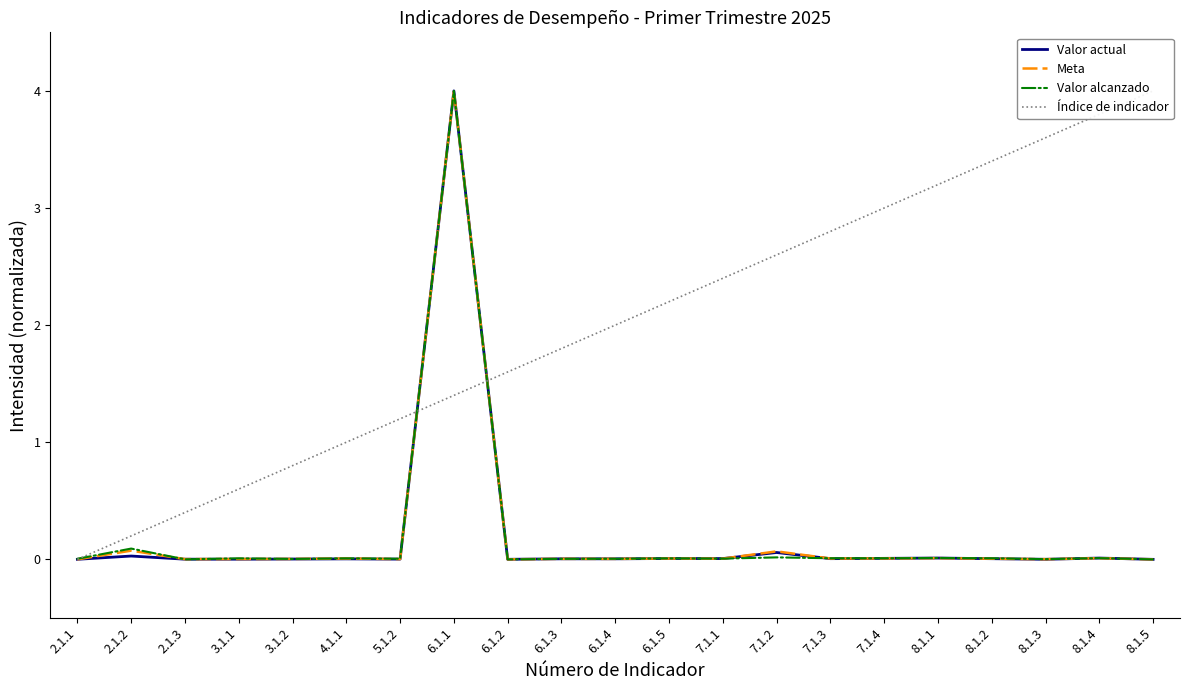

Reading left to right, extract all data points from this chart.

Valor actual: 2.1.1=0.0	2.1.2=0.0	2.1.3=0.0	3.1.1=0.0	3.1.2=0.0	4.1.1=0.0	5.1.2=0.0	6.1.1=4.0	6.1.2=0.0	6.1.3=0.0	6.1.4=0.0	6.1.5=0.0	7.1.1=0.0	7.1.2=0.1	7.1.3=0.0	7.1.4=0.0	8.1.1=0.0	8.1.2=0.0	8.1.3=0.0	8.1.4=0.0	8.1.5=0.0
Meta: 2.1.1=0.0	2.1.2=0.1	2.1.3=0.0	3.1.1=0.0	3.1.2=0.0	4.1.1=0.0	5.1.2=0.0	6.1.1=4.0	6.1.2=0.0	6.1.3=0.0	6.1.4=0.0	6.1.5=0.0	7.1.1=0.0	7.1.2=0.1	7.1.3=0.0	7.1.4=0.0	8.1.1=0.0	8.1.2=0.0	8.1.3=0.0	8.1.4=0.0	8.1.5=0.0
Valor alcanzado: 2.1.1=0.0	2.1.2=0.1	2.1.3=0.0	3.1.1=0.0	3.1.2=0.0	4.1.1=0.0	5.1.2=0.0	6.1.1=4.0	6.1.2=0.0	6.1.3=0.0	6.1.4=0.0	6.1.5=0.0	7.1.1=0.0	7.1.2=0.0	7.1.3=0.0	7.1.4=0.0	8.1.1=0.0	8.1.2=0.0	8.1.3=0.0	8.1.4=0.0	8.1.5=0.0
Índice de indicador: 2.1.1=0.0	2.1.2=0.2	2.1.3=0.4	3.1.1=0.6	3.1.2=0.8	4.1.1=1.0	5.1.2=1.2	6.1.1=1.4	6.1.2=1.6	6.1.3=1.8	6.1.4=2.0	6.1.5=2.2	7.1.1=2.4	7.1.2=2.6	7.1.3=2.8	7.1.4=3.0	8.1.1=3.2	8.1.2=3.4	8.1.3=3.6	8.1.4=3.8	8.1.5=4.0